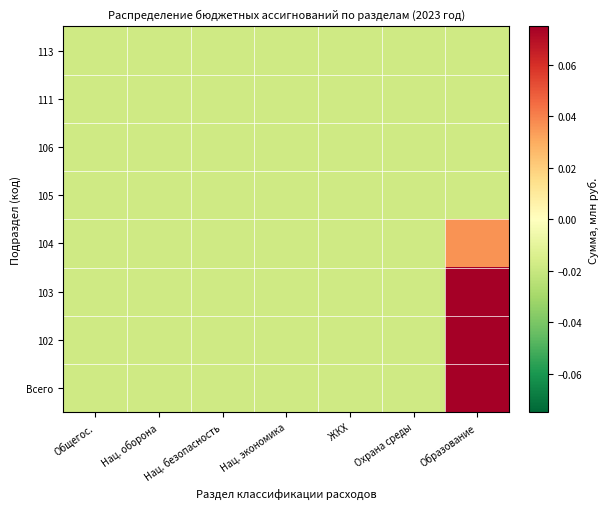

Rank the series by their maximum value, from highest to lowest.

Всего, 103, 102, 104, 105, 106, 111, 113